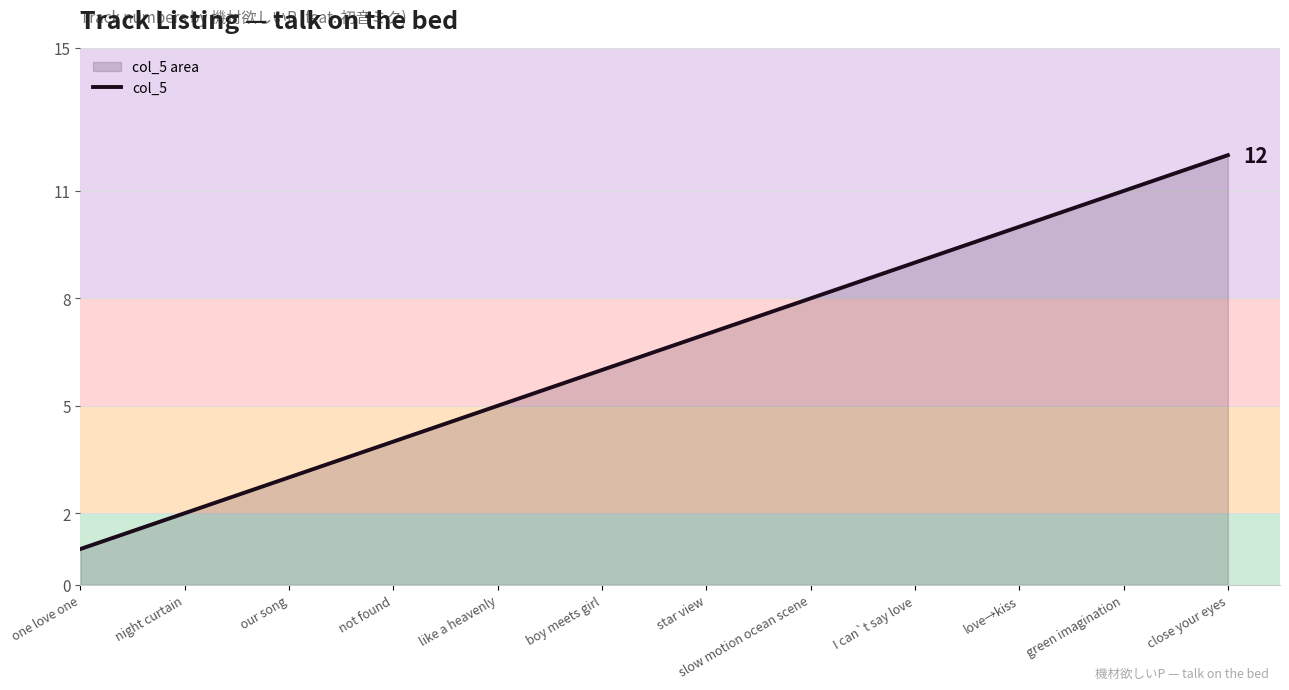

Where is the data nearest to the value 6?

boy meets girl